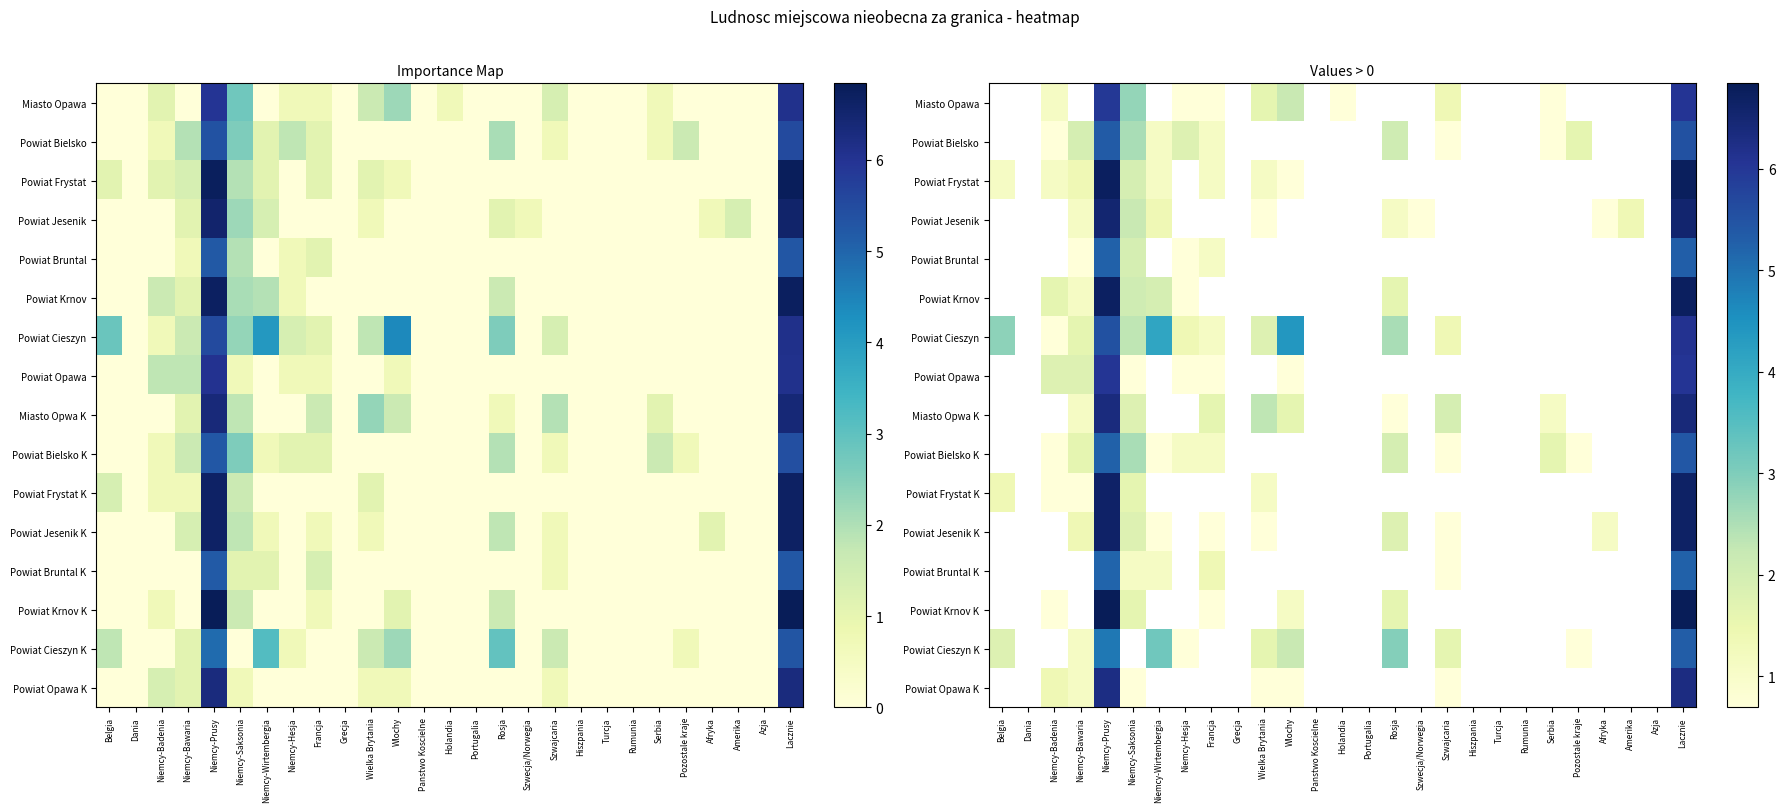

Between Afryka and Amerika, which is larger?

Afryka